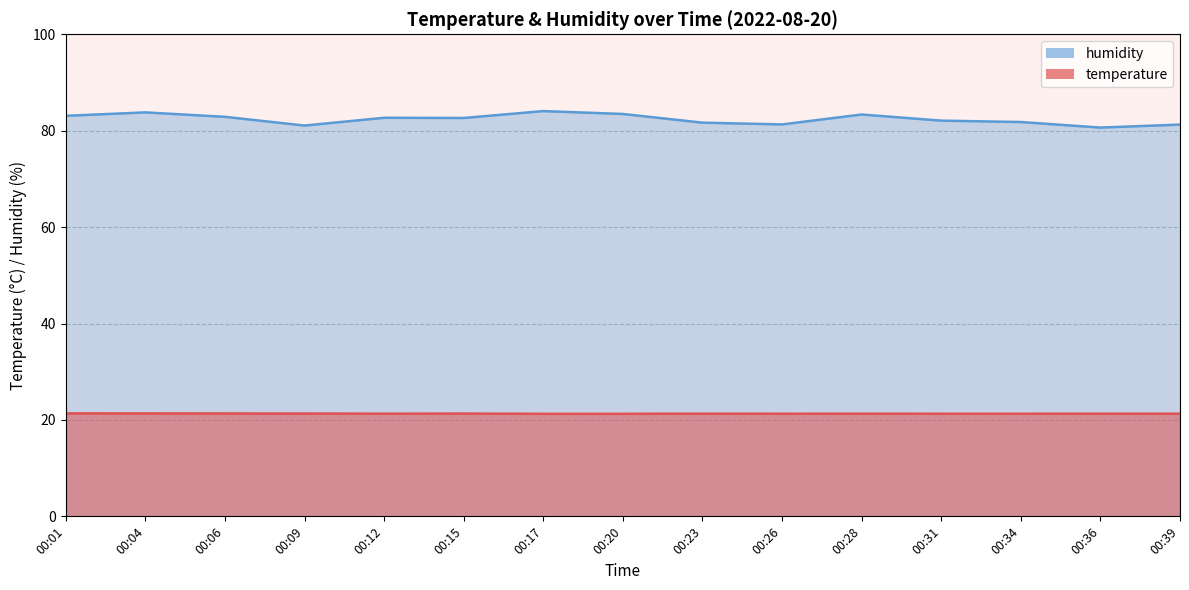

What is the difference between the highest and lowest values at 00:36?

59.4